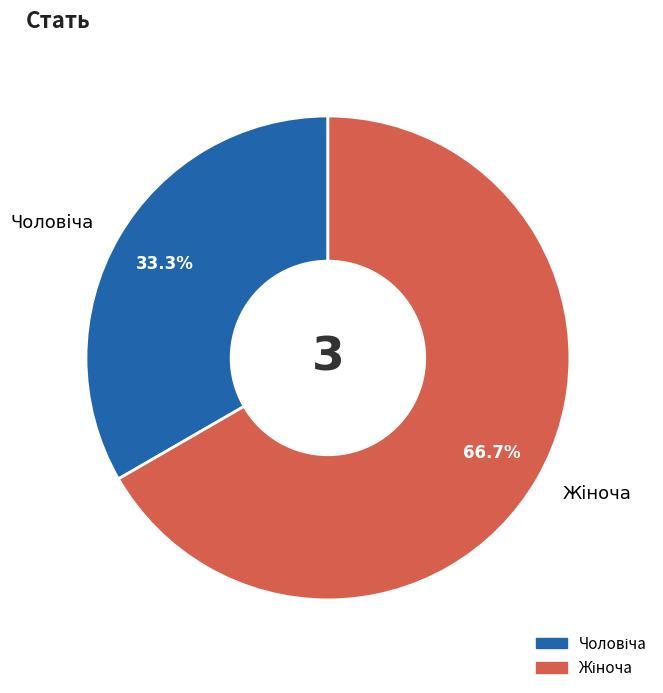

Is there a majority slice in this chart?

Yes